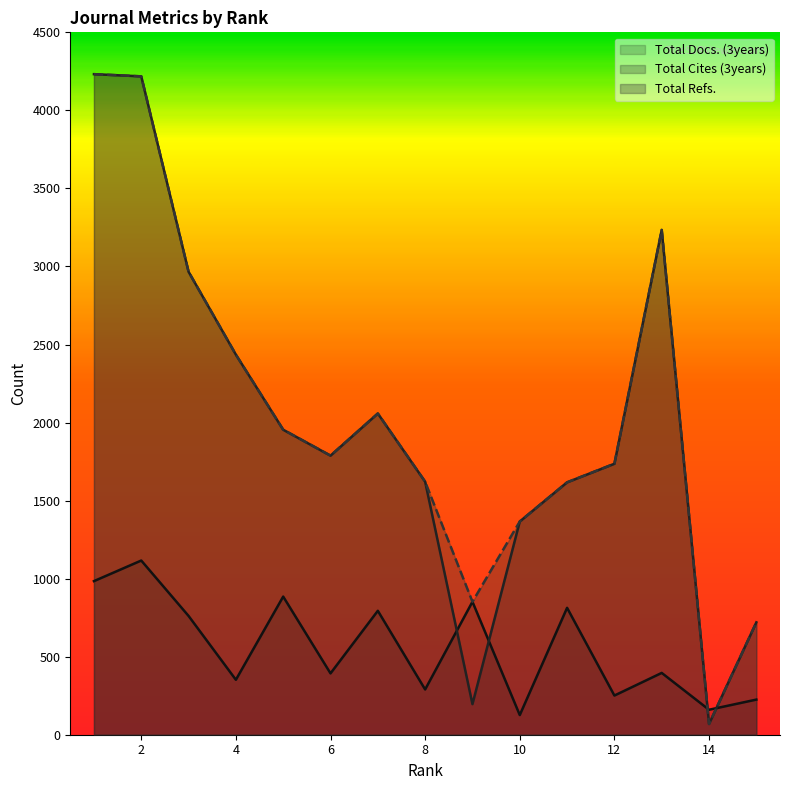

Reading right to left, list all the values displayed in this chart.

Total Docs. (3years): 225	160	396	251	813	126	852	290	794	393	885	352	761	1116	984
Total Cites (3years): 720	69	3234	1736	1617	1366	196	1621	2058	1788	1954	2435	2966	4218	4232
Total Refs.: 720	69	3234	1736	1617	1366	852	1621	2058	1788	1954	2435	2966	4218	4232